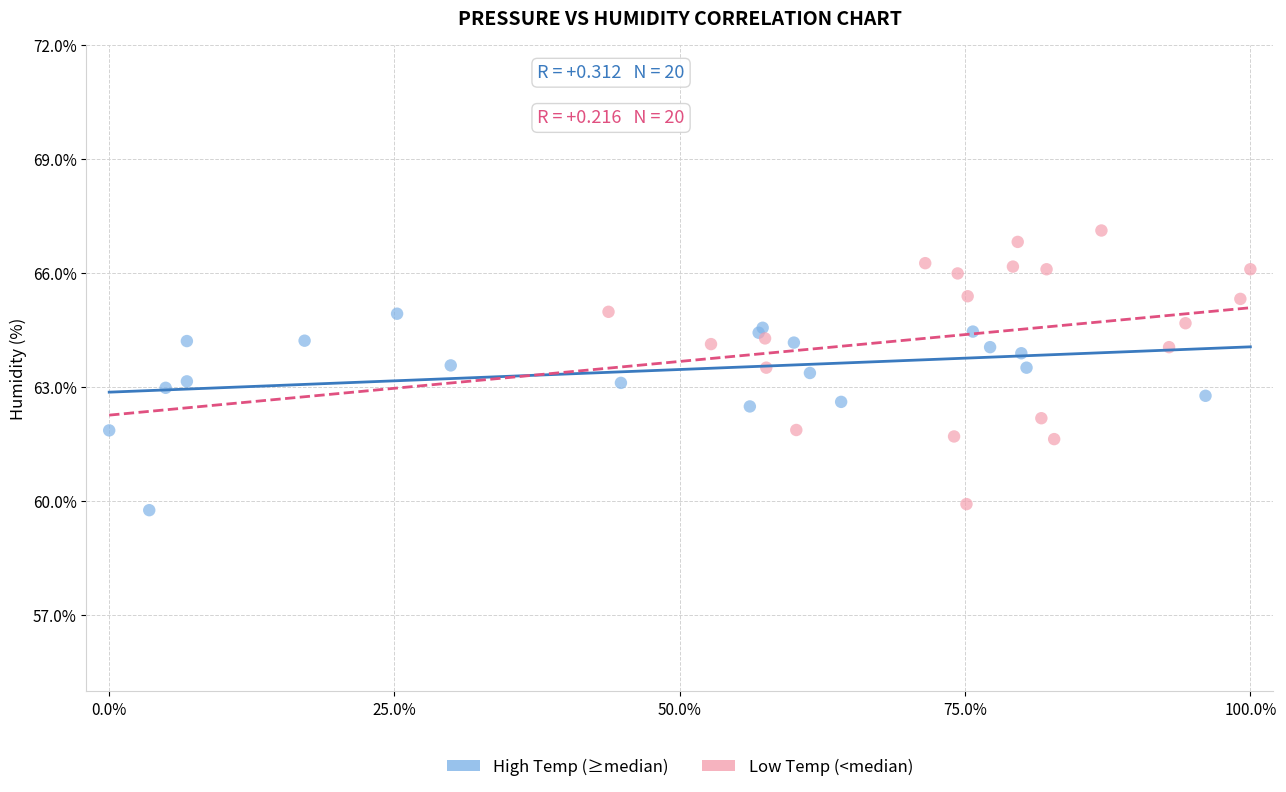

Which series reaches the maximum Y coordinate?

Low Temp (<median)